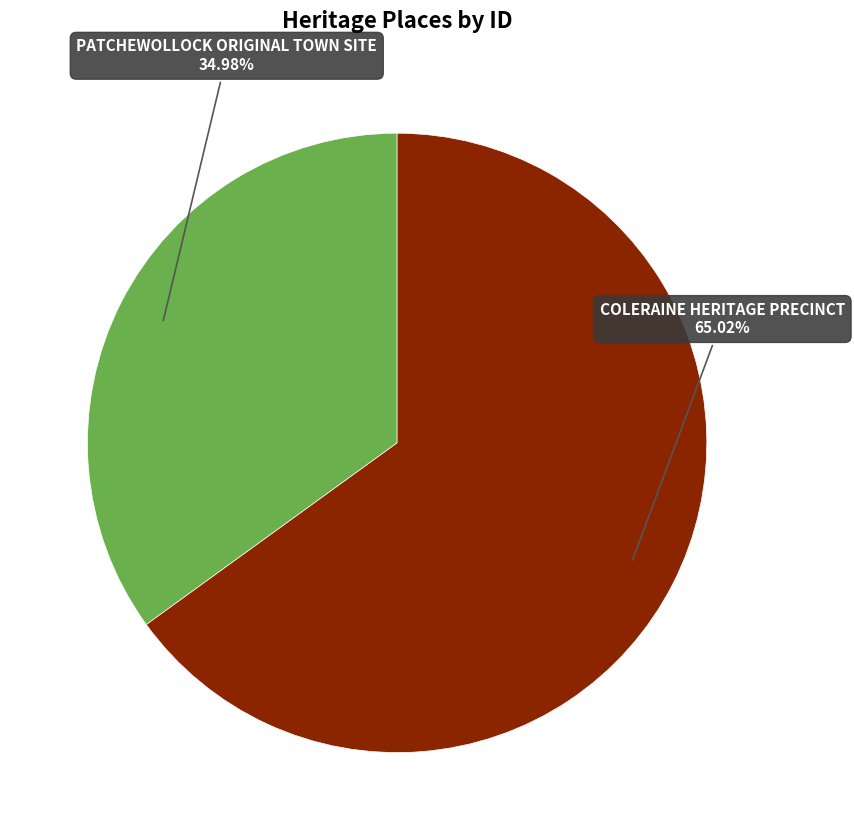

Is there a majority slice in this chart?

Yes